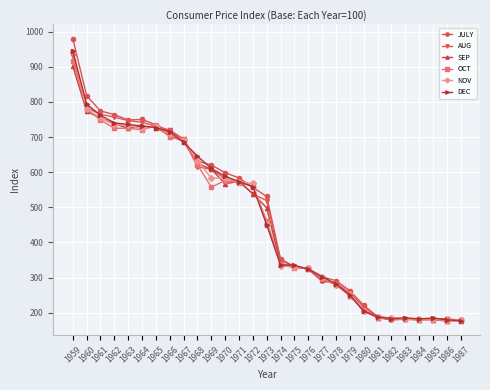

What is the total value across all series at 1965?

4384.9